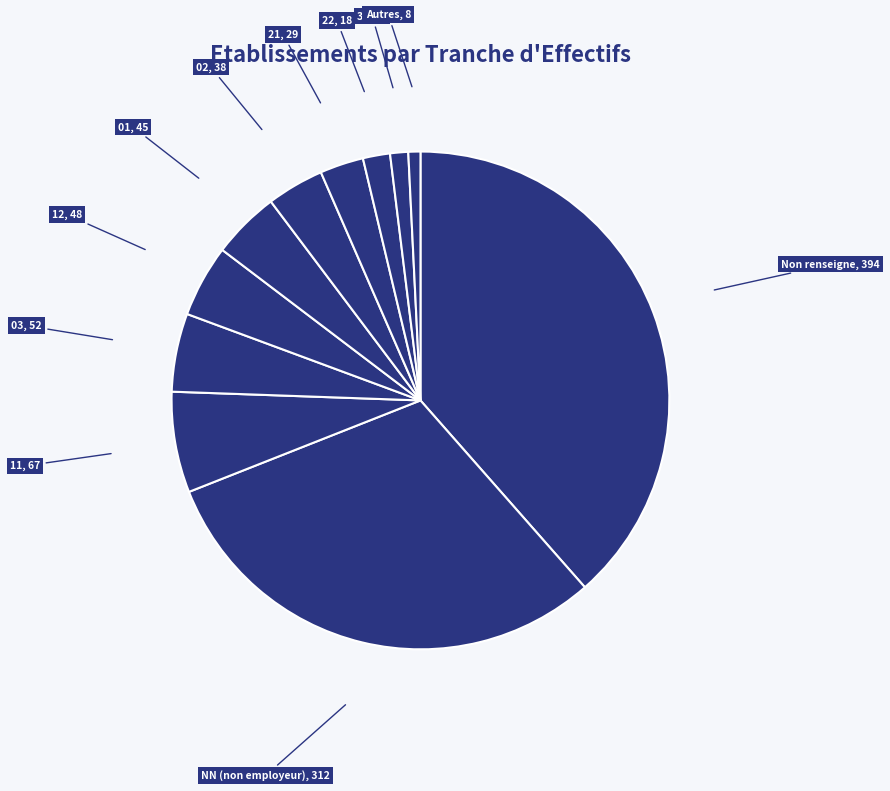

Combined, do NN (non employeur), 312 and 31, 12 account for over 50%?

No